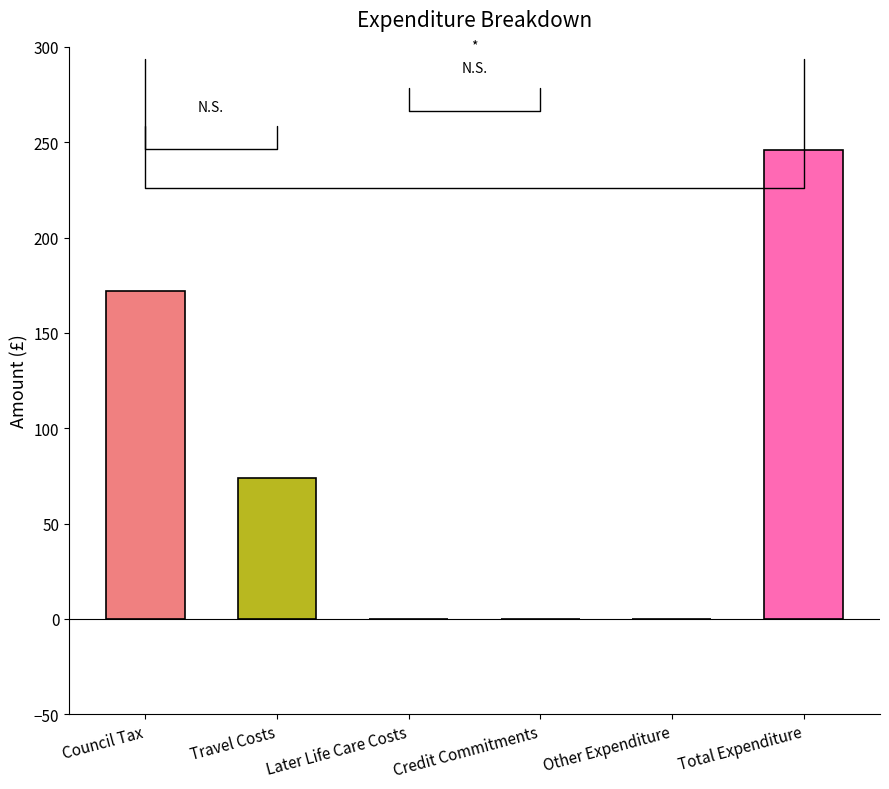

Reading left to right, what are all the values shown in this chart?

Council Tax=172	Travel Costs=74	Later Life Care Costs=0	Credit Commitments=0	Other Expenditure=0	Total Expenditure=246